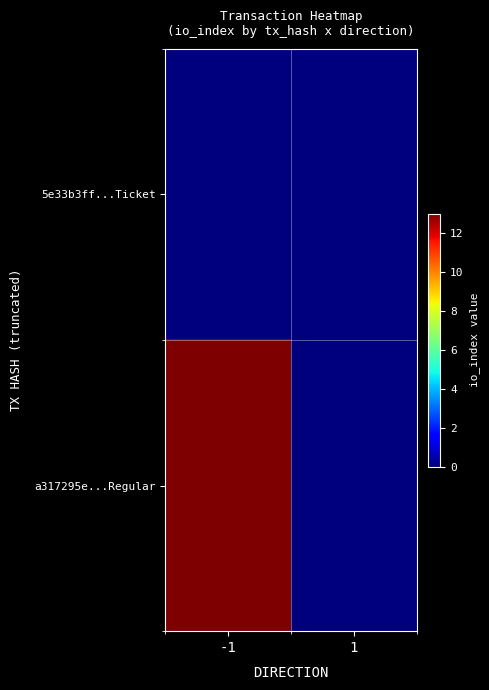

List the series in order of their peak value, lowest first.

5e33b3ff...Ticket, a317295e...Regular